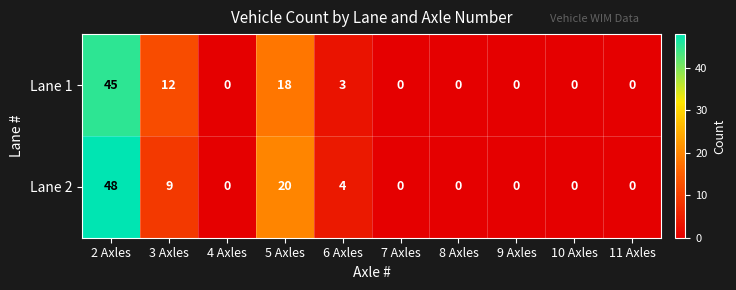

Count the number of data series in this chart.

2